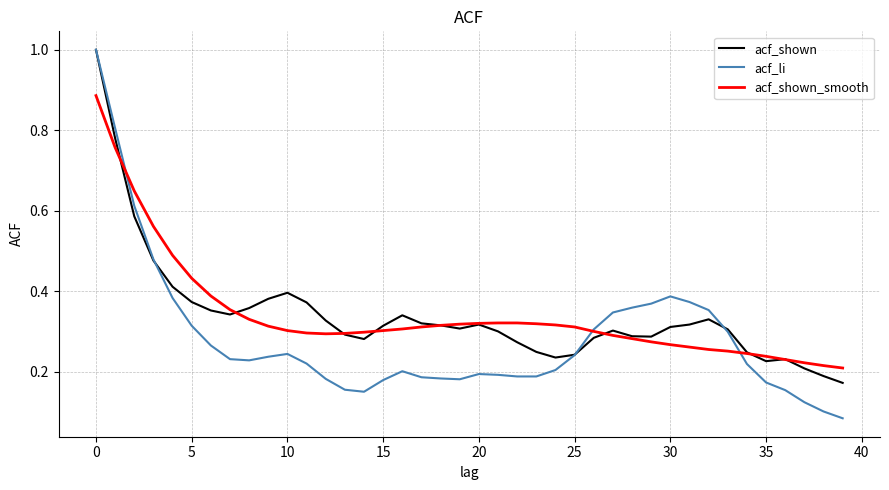

At how many categories does at least one series exceed 0?

40